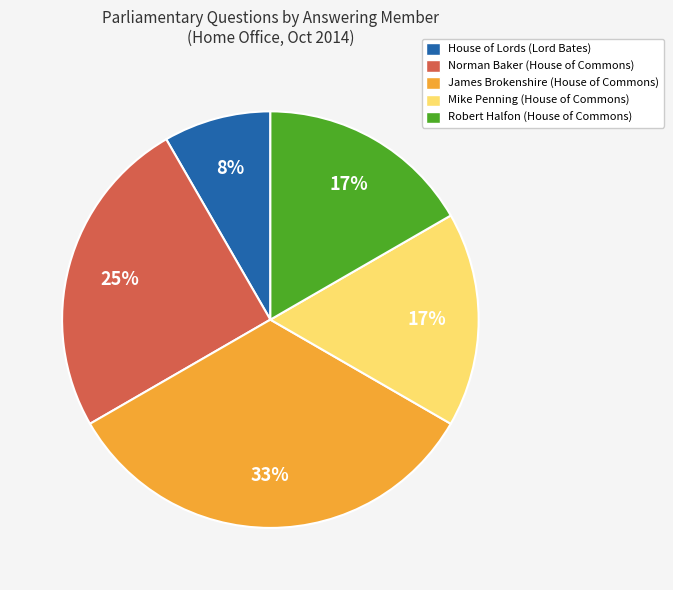

To the nearest percent, what is the difference between the James Brokenshire (House of Commons) and House of Lords (Lord Bates) slice percentages?

25%